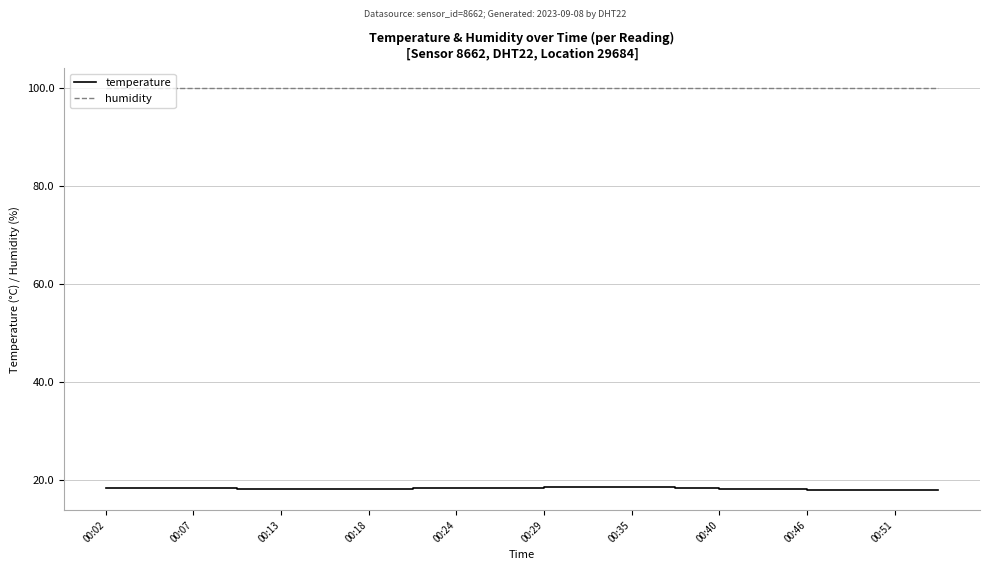

What is the maximum value for temperature?

18.7